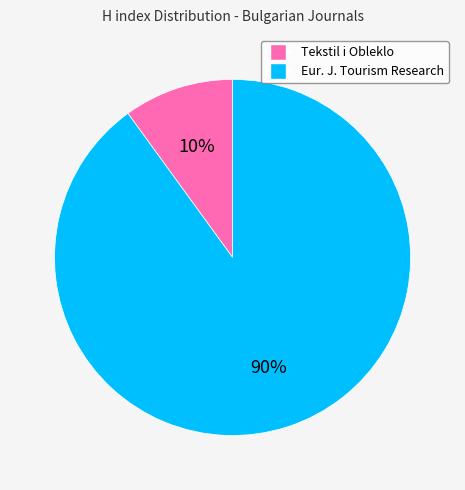

How many segments does this pie chart have?

2